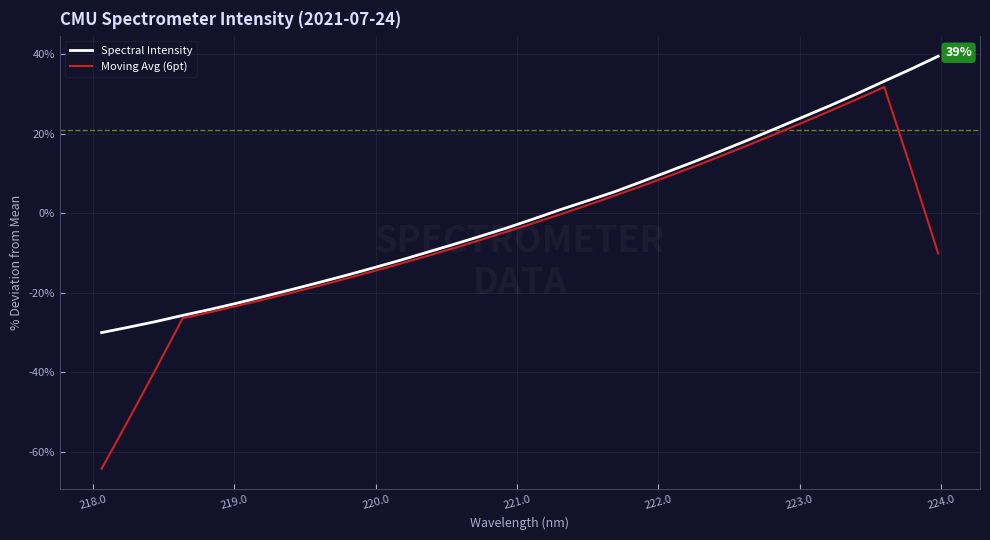

List the series in order of their overall mean, lowest first.

Moving Avg (6pt), Spectral Intensity